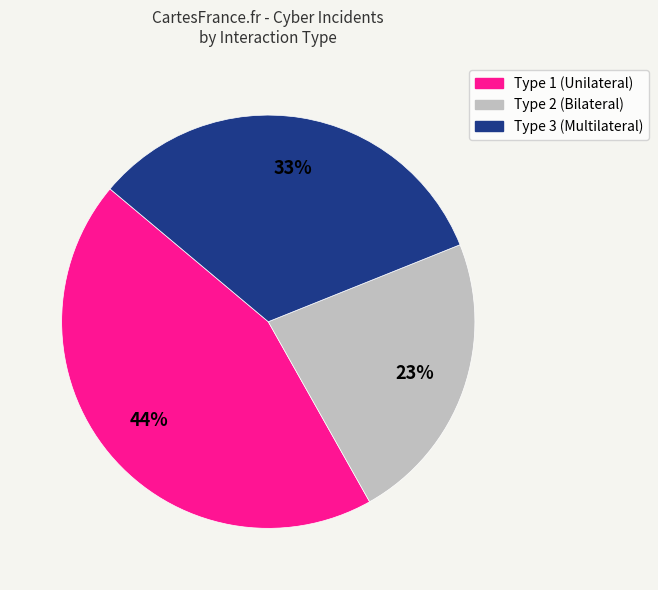

Does any single category account for the majority?

No